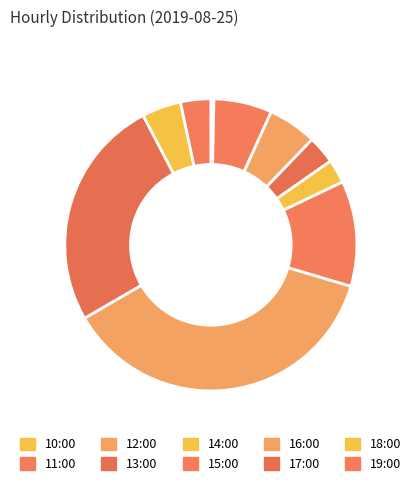

Which slice is the largest?

16:00